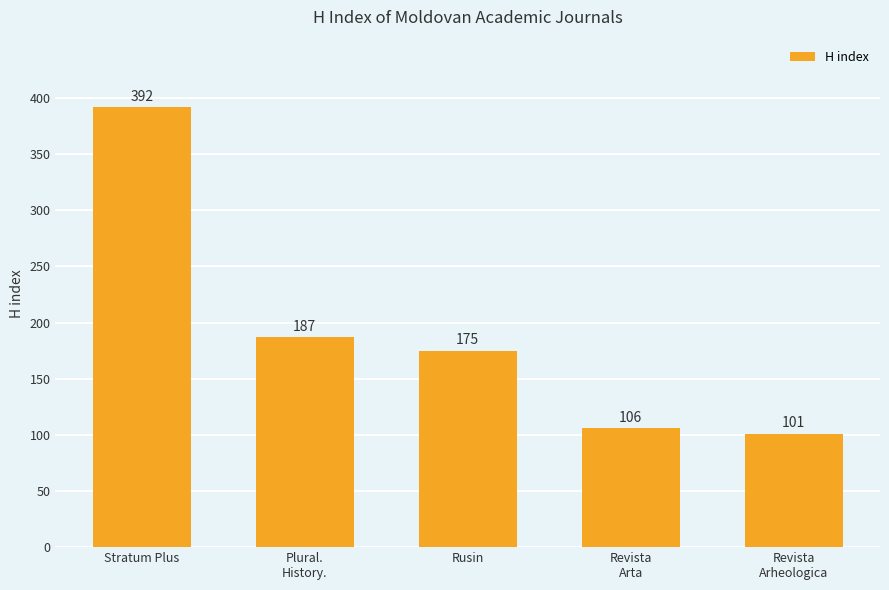

Between Plural.
History. and Revista
Arheologica, which is larger?

Plural.
History.